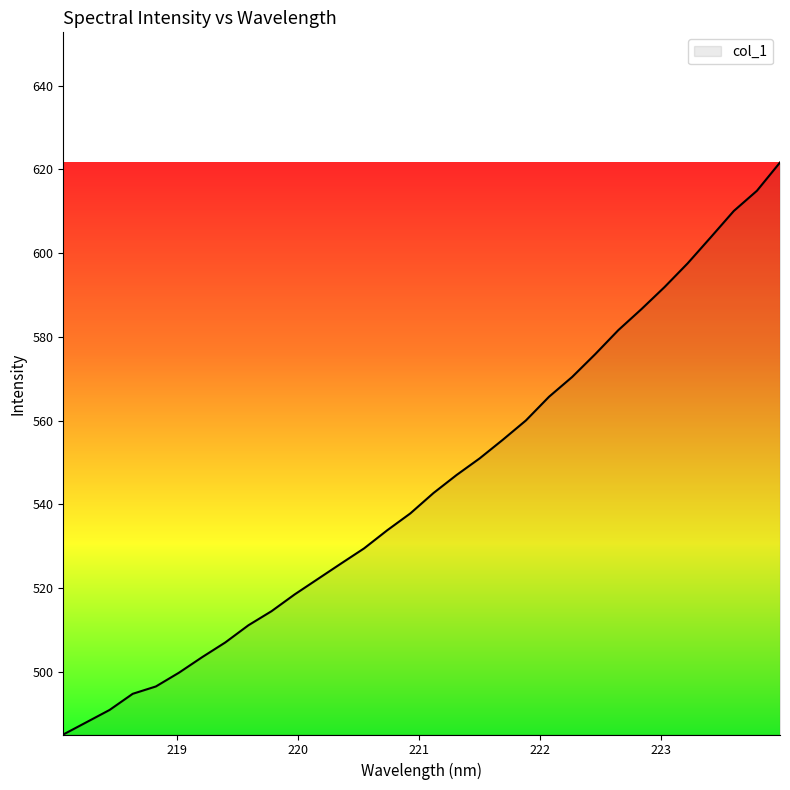

What is the difference between the maximum and minimum values?

136.6